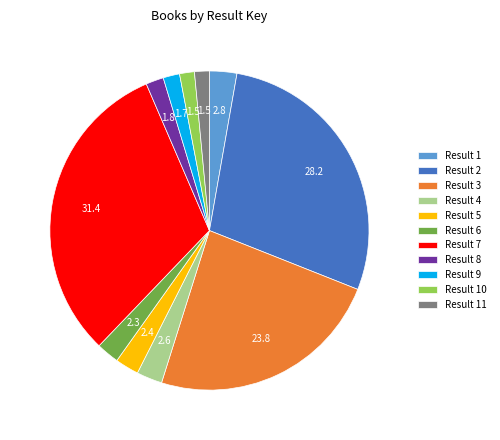

Do Result 11 and Result 4 together represent more than half of the pie?

No